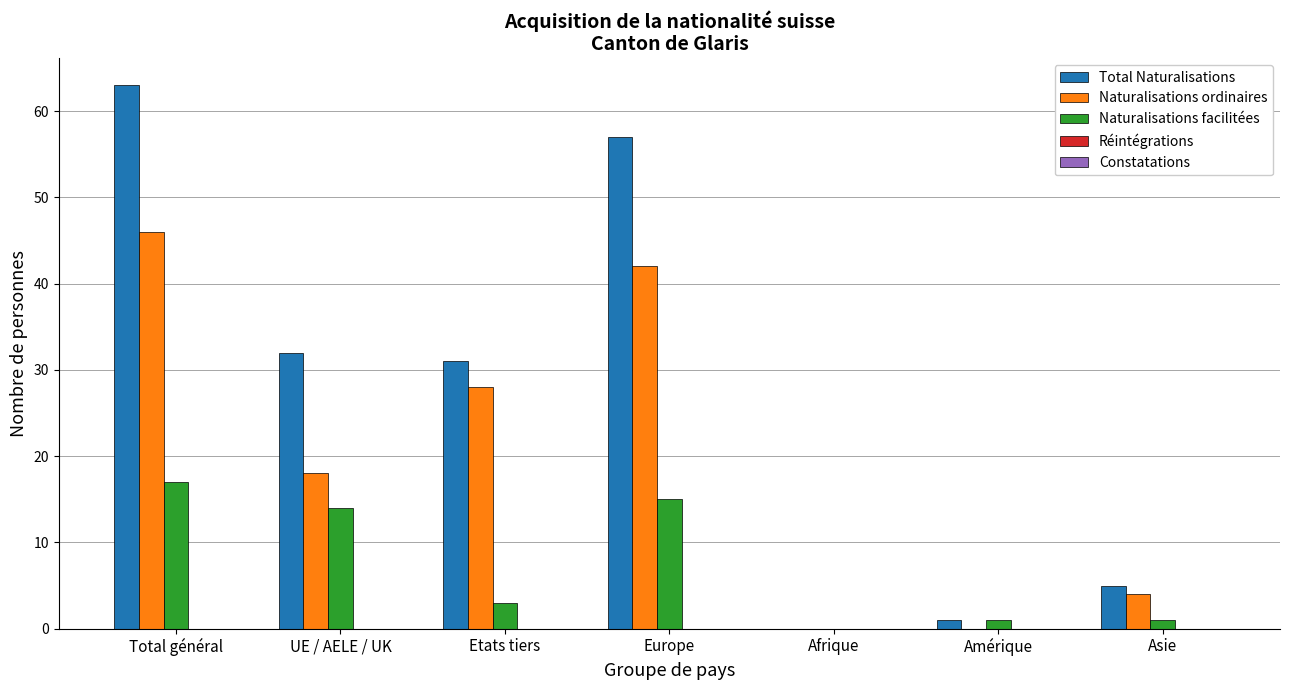

The value of Total Naturalisations at Asie is 3. True or false?

False